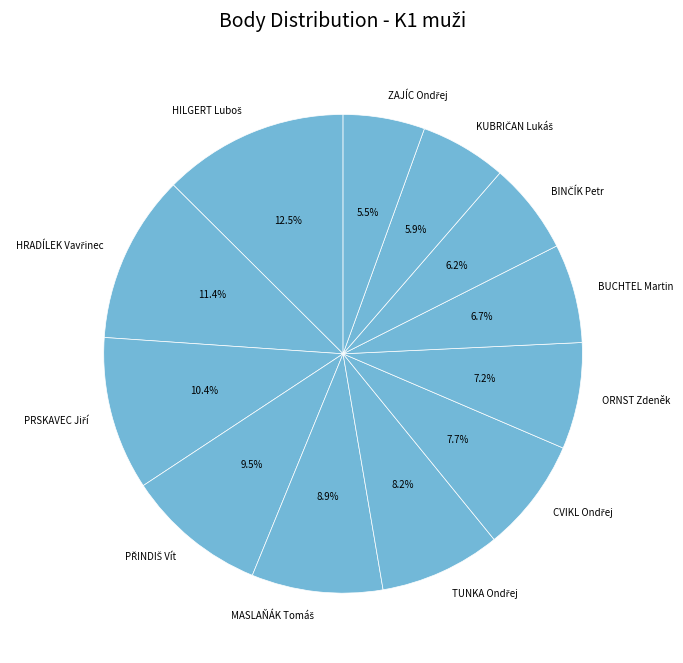

Does any single category account for the majority?

No